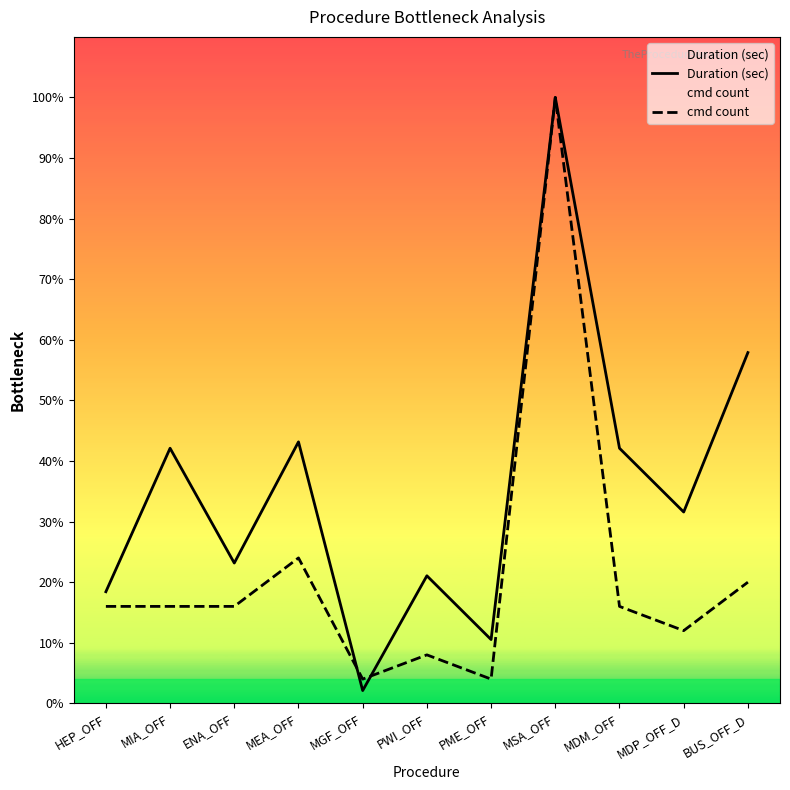

True or false: cmd count has a value of 91.6 at MDM_OFF.

False